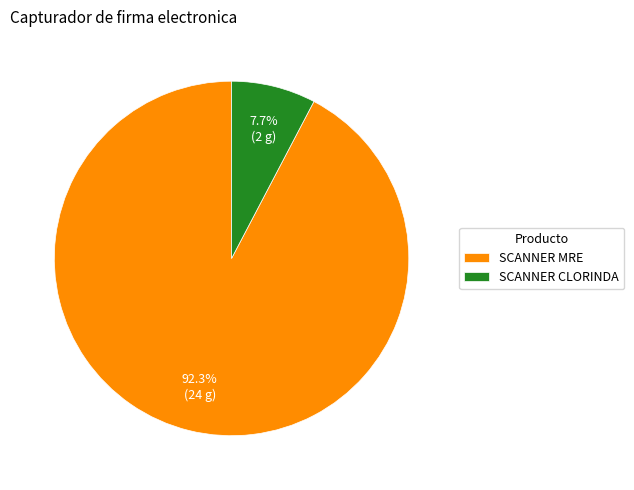

How many segments does this pie chart have?

2